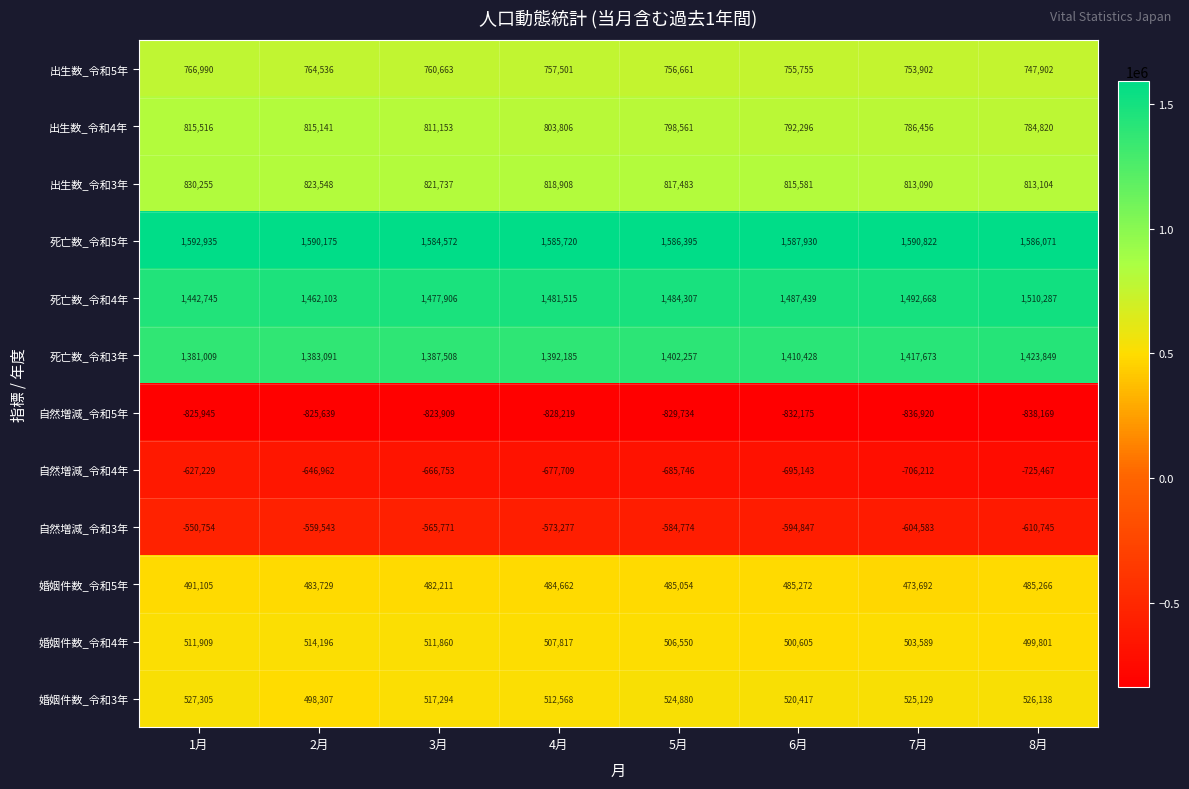

Which series has the widest spread of values?

自然増減_令和4年